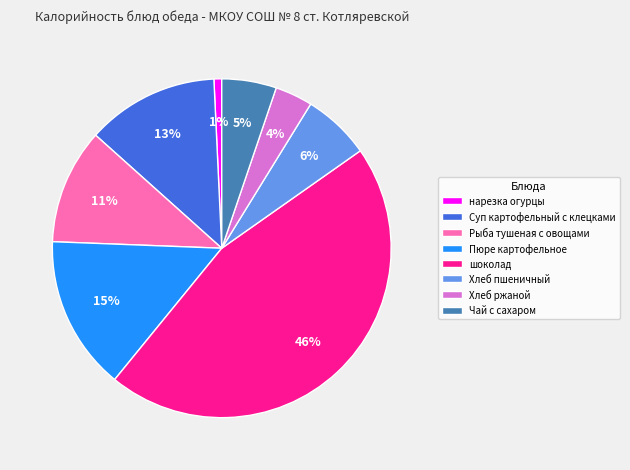

Combined, do Хлеб ржаной and нарезка огурцы account for over 50%?

No